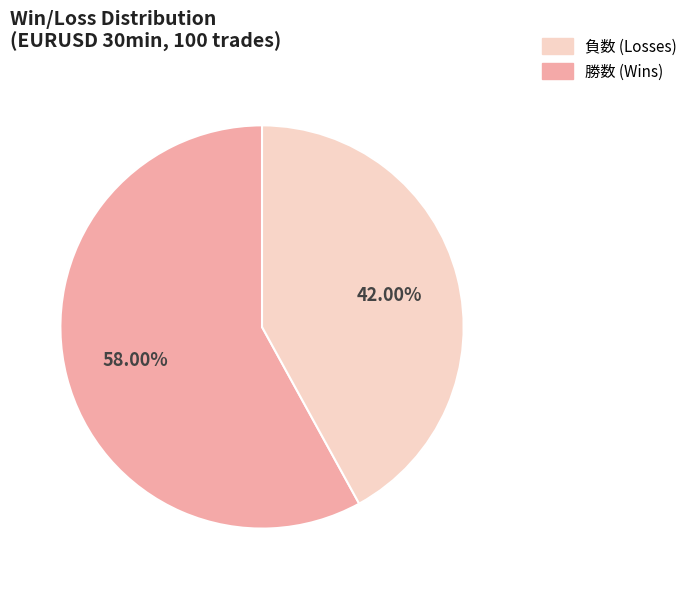

Does any single category account for the majority?

Yes